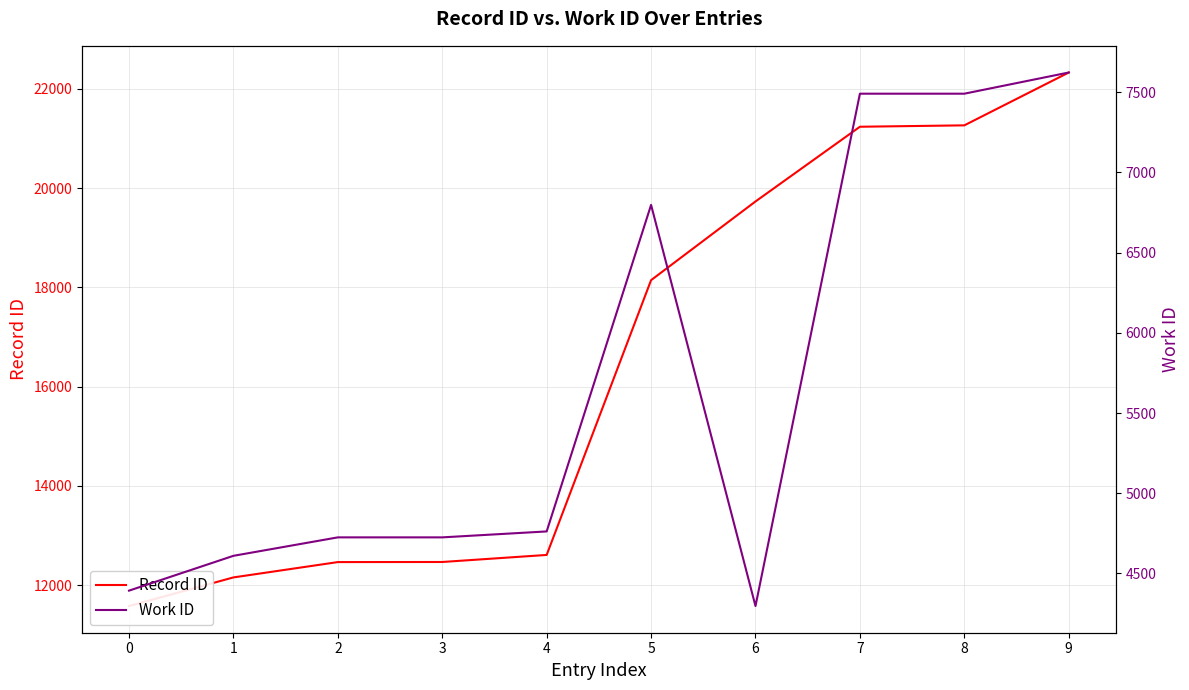

What is the value of the Record ID point at the 5th from the left?

12606